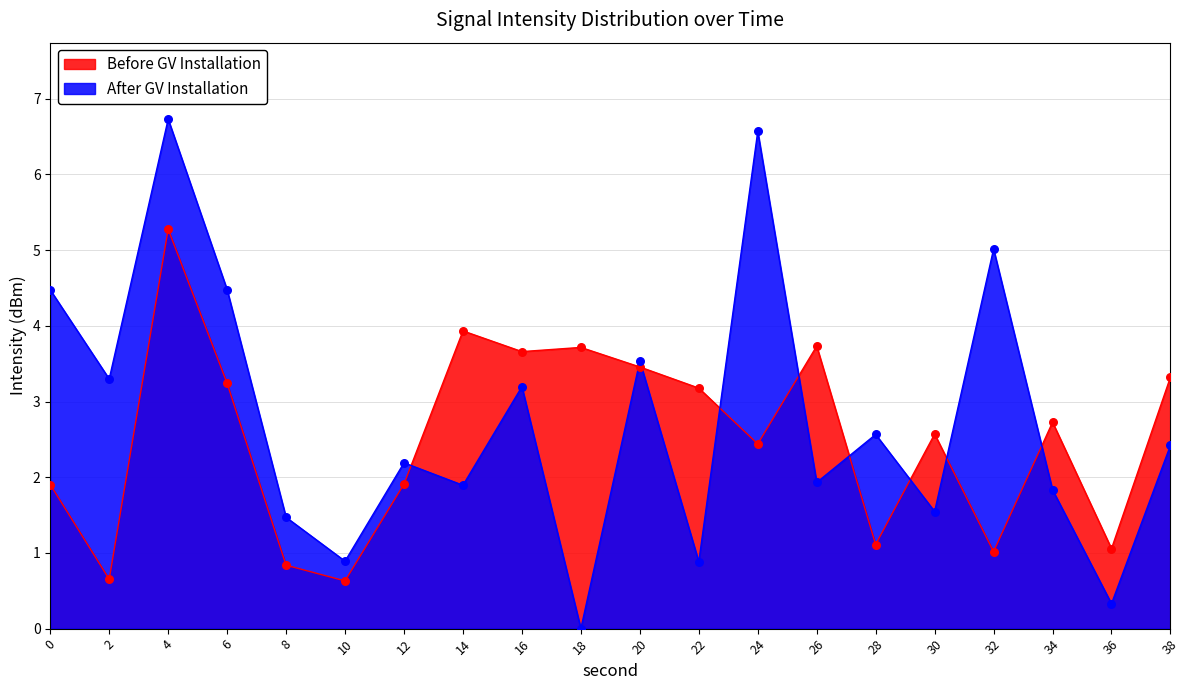

Which series has the largest total across all categories?

After GV Installation